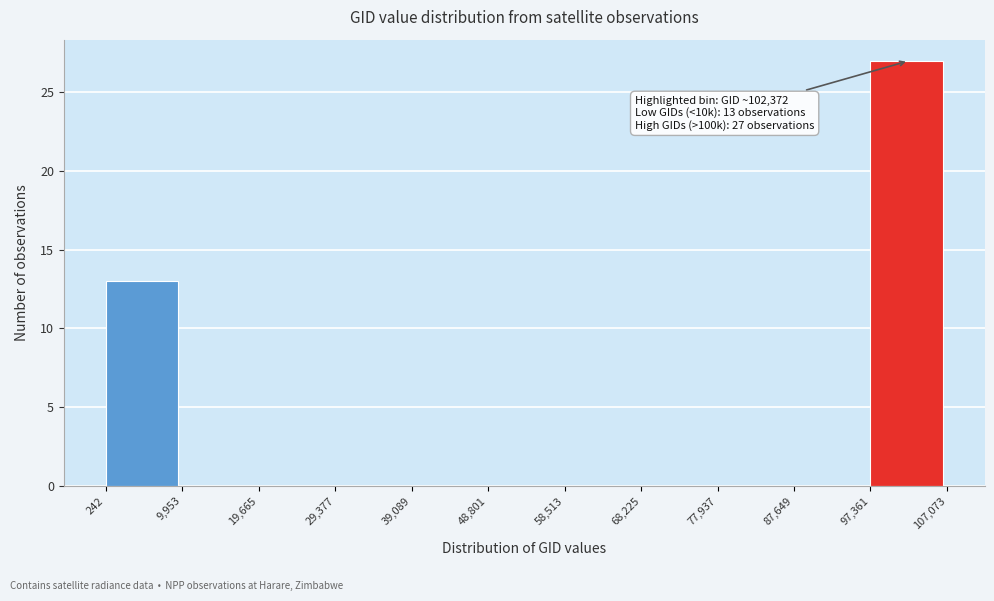

Over which range of the x-axis is the bar tallest?

97,361 to 107,073